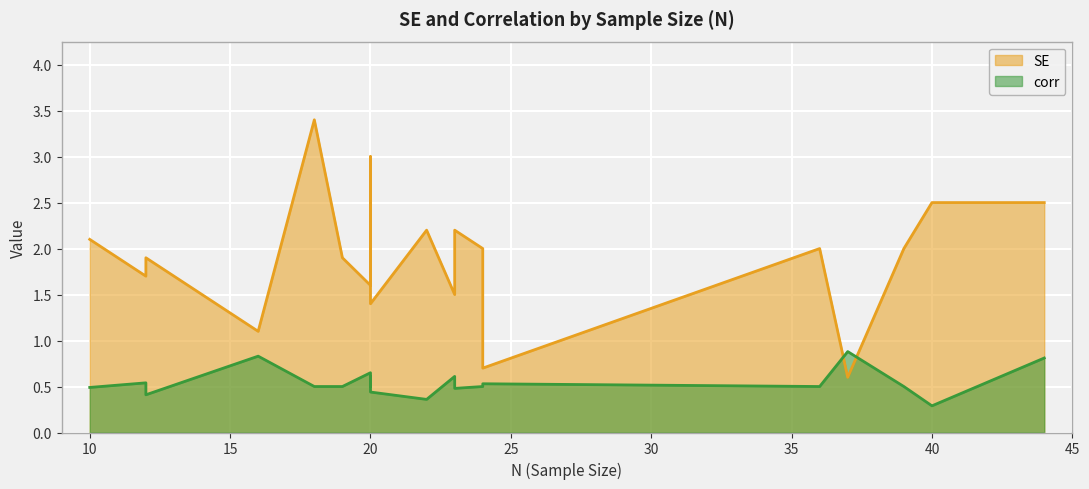

Which series ends up on top after the final intersection of corr and SE?

SE